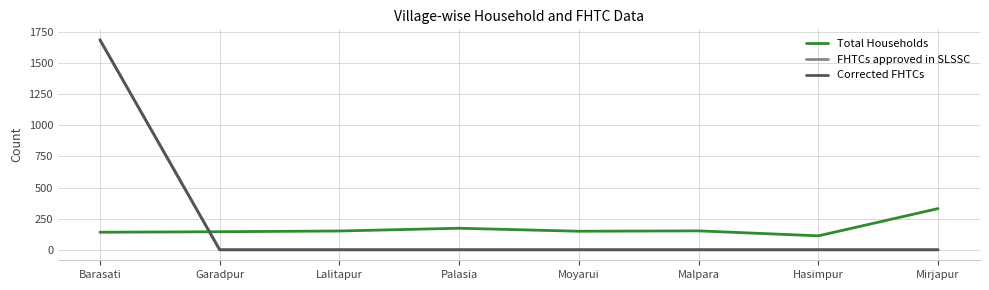

Does the chart display data point markers on the line(s)?

No